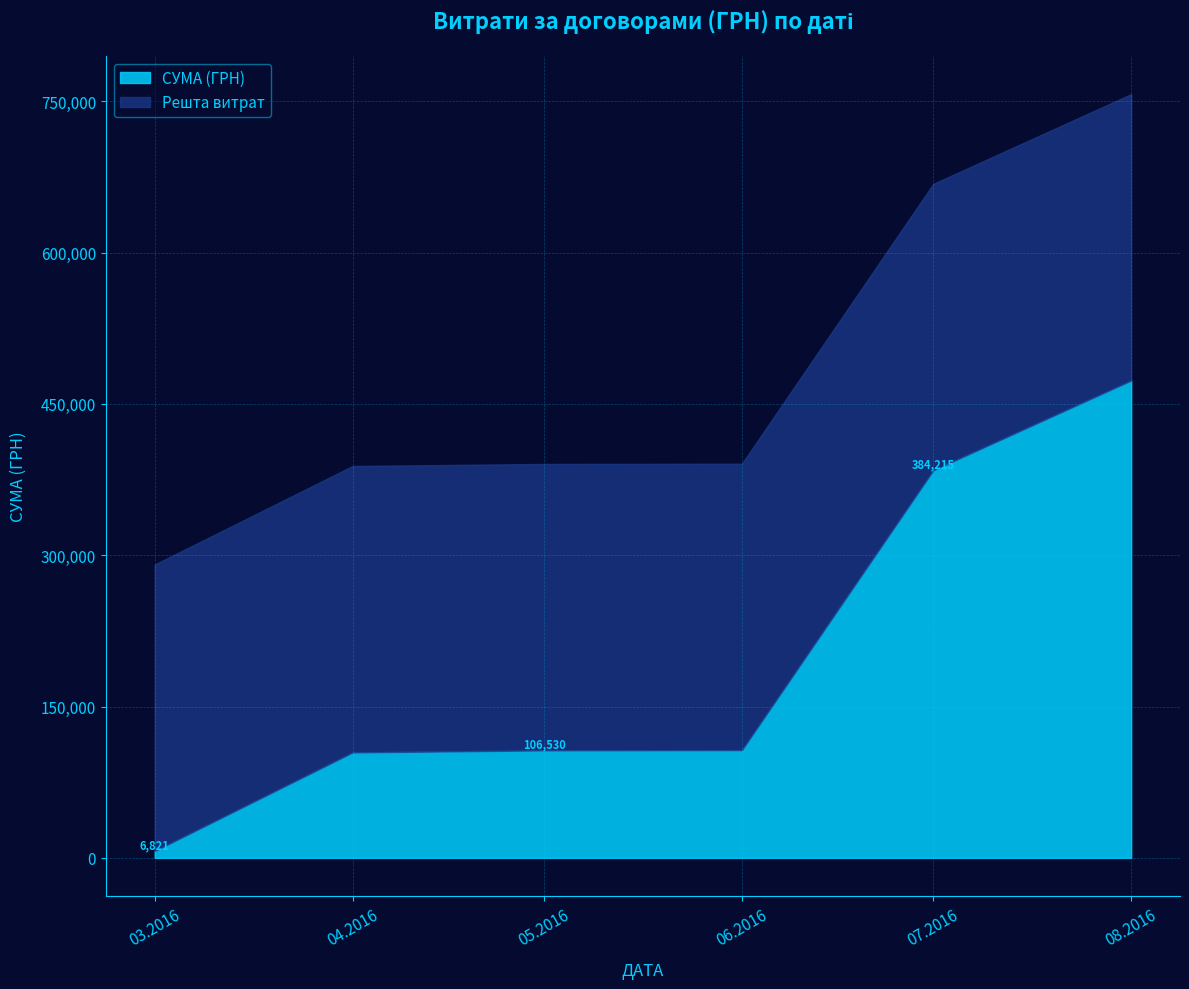

True or false: there are more than 0 points higher than both neighbors.

True